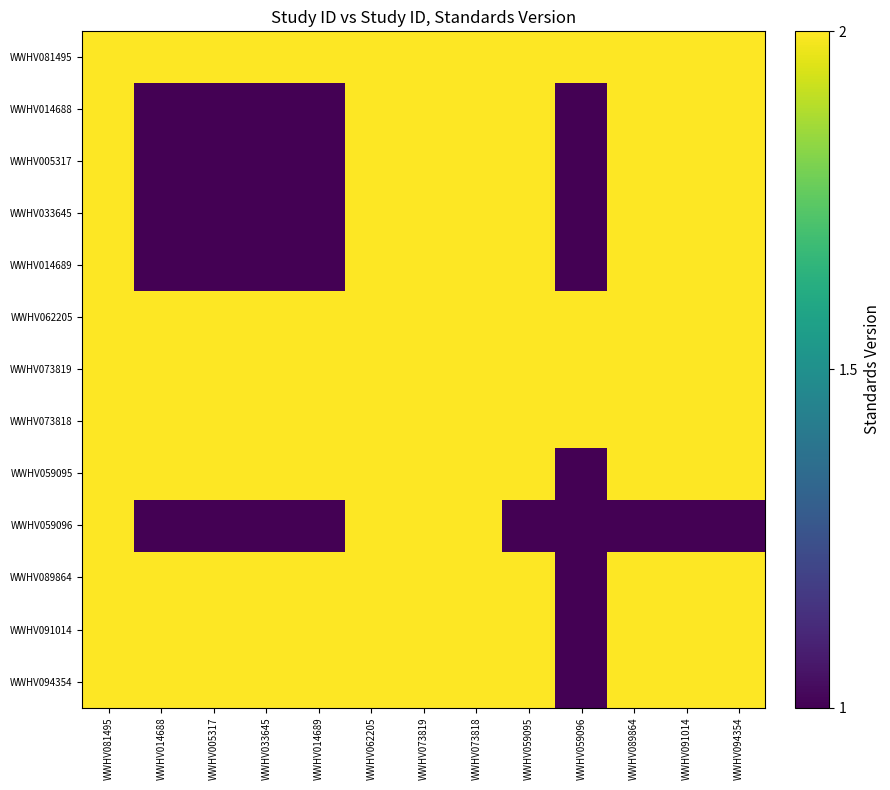

Count the number of categories in the chart.

13